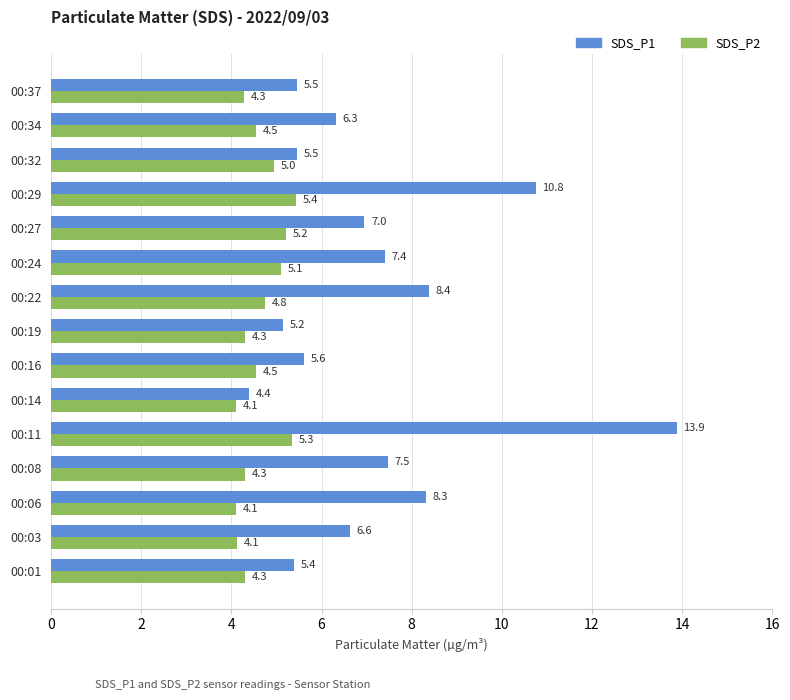

Between 00:06 and 00:34, which series saw the biggest shift?

SDS_P1